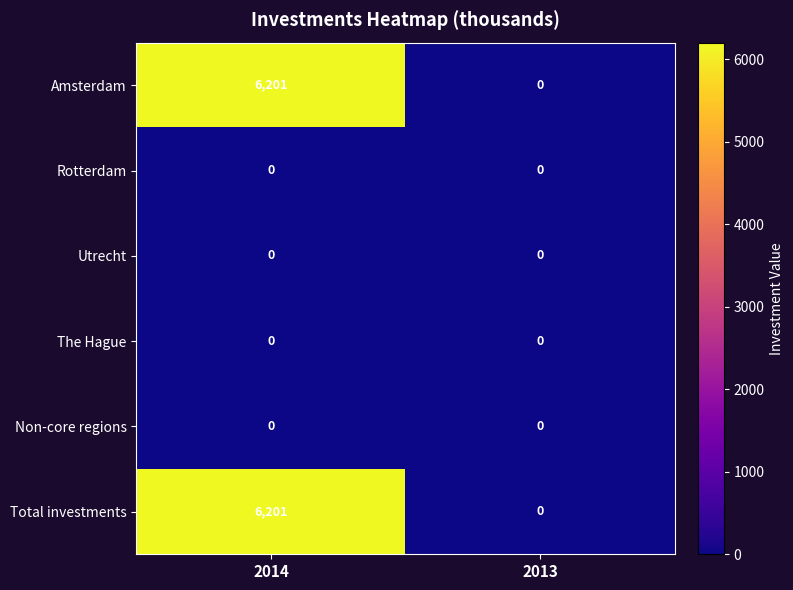

Reading left to right, what are all the values shown in this chart?

Amsterdam: 2014=6201	2013=0
Rotterdam: 2014=0	2013=0
Utrecht: 2014=0	2013=0
The Hague: 2014=0	2013=0
Non-core regions: 2014=0	2013=0
Total investments: 2014=6201	2013=0